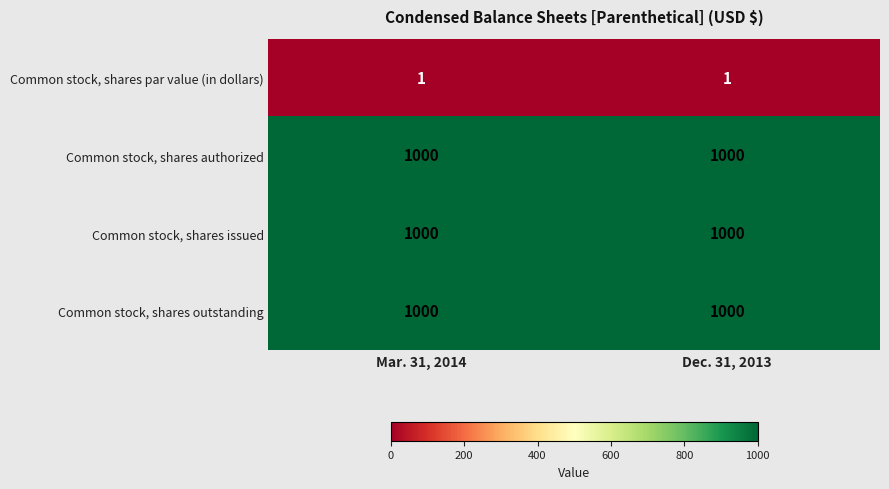

What is the total value across all series at Mar. 31, 2014?

3001